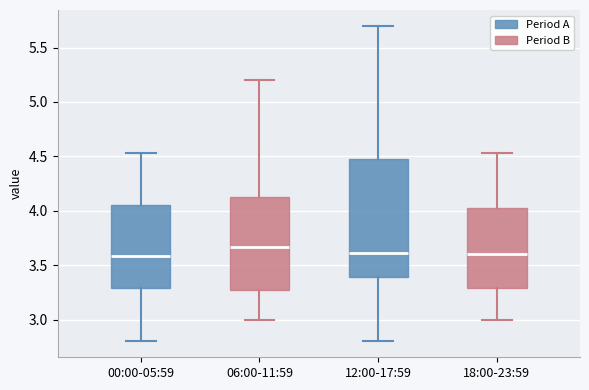

Reading left to right, transcribe this box plot: for each box, give where its median line is, the range the box spans, and where its two whiskers end, as read against the y-axis. The values are not printed on the chart, so give them approximately, as read against the axis.

00:00-05:59: median 3.60, box 3.30 to 4.05, whiskers 2.80 to 4.55
06:00-11:59: median 3.65, box 3.25 to 4.15, whiskers 3.00 to 5.20
12:00-17:59: median 3.60, box 3.40 to 4.50, whiskers 2.80 to 5.70
18:00-23:59: median 3.60, box 3.30 to 4.05, whiskers 3.00 to 4.55